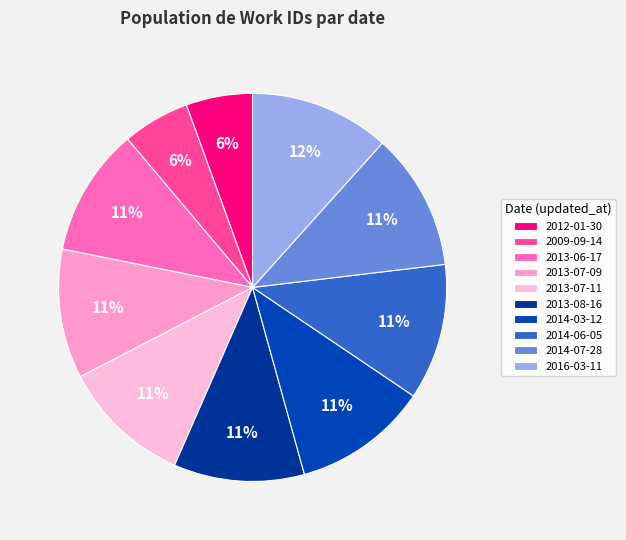

How many segments does this pie chart have?

10